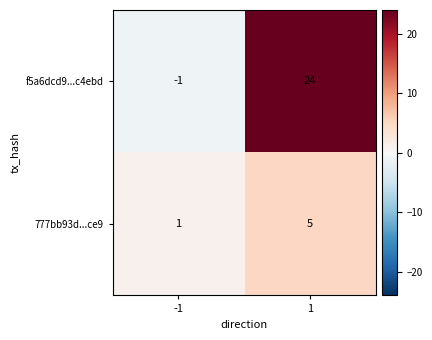

The value of f5a6dcd9...c4ebd at -1 is -1. True or false?

True